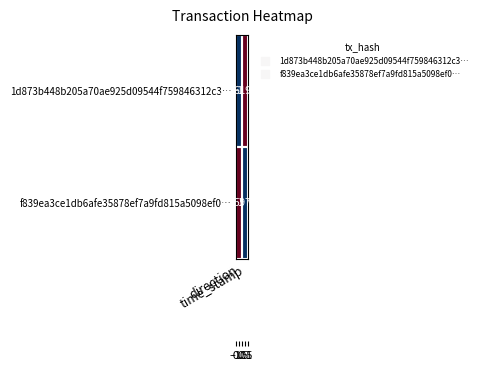

Which label corresponds to the largest value in the chart?

time_stamp